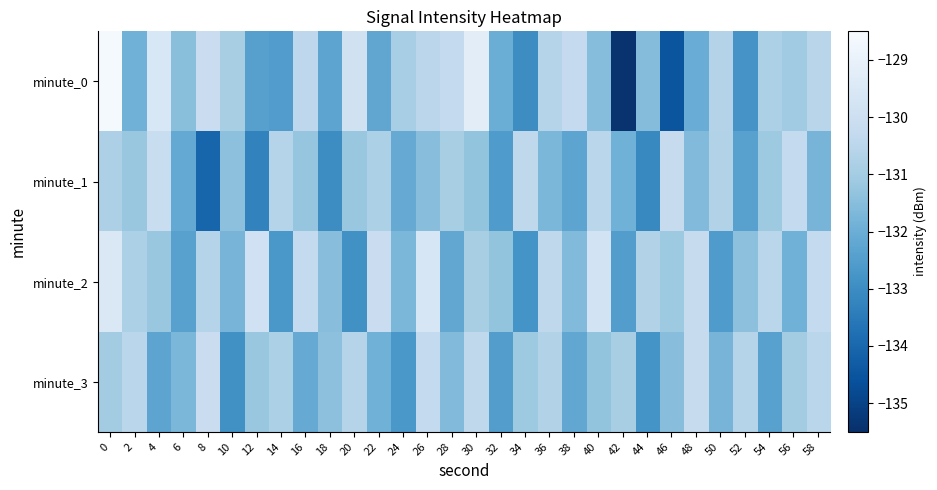

Reading right to left, list all the values displayed in this chart.

minute_0: 58=-130.5	56=-131.1	54=-130.8	52=-132.8	50=-130.7	48=-132.0	46=-134.5	44=-131.6	42=-135.4	40=-131.5	38=-130.3	36=-130.6	34=-133.0	32=-132.0	30=-129.2	28=-130.3	26=-130.5	24=-130.9	22=-132.2	20=-129.9	18=-132.3	16=-130.4	14=-132.5	12=-132.4	10=-130.9	8=-130.1	6=-131.5	4=-129.6	2=-131.9	0=-128.6
minute_1: 58=-131.8	56=-130.3	54=-131.1	52=-132.4	50=-130.7	48=-131.6	46=-130.2	44=-133.1	42=-131.9	40=-130.5	38=-132.3	36=-131.7	34=-130.4	32=-132.6	30=-131.3	28=-130.9	26=-131.5	24=-132.1	22=-130.8	20=-131.2	18=-133.0	16=-131.3	14=-130.6	12=-133.3	10=-131.4	8=-134.1	6=-132.1	4=-130.1	2=-131.2	0=-130.8
minute_2: 58=-130.3	56=-131.9	54=-130.5	52=-131.4	50=-132.6	48=-130.2	46=-131.1	44=-130.7	42=-132.5	40=-129.8	38=-131.6	36=-130.4	34=-132.8	32=-131.3	30=-130.9	28=-132.2	26=-129.6	24=-131.7	22=-130.1	20=-132.9	18=-131.5	16=-130.3	14=-132.7	12=-129.9	10=-131.8	8=-130.6	6=-132.4	4=-131.2	2=-130.8	0=-129.5
minute_3: 58=-130.5	56=-131.0	54=-132.4	52=-130.6	50=-131.8	48=-130.2	46=-131.5	44=-132.8	42=-130.9	40=-131.3	38=-132.2	36=-130.7	34=-131.1	32=-132.5	30=-130.4	28=-131.6	26=-130.3	24=-132.7	22=-131.9	20=-130.6	18=-131.4	16=-132.1	14=-130.8	12=-131.2	10=-132.9	8=-130.1	6=-131.7	4=-132.3	2=-130.5	0=-131.0